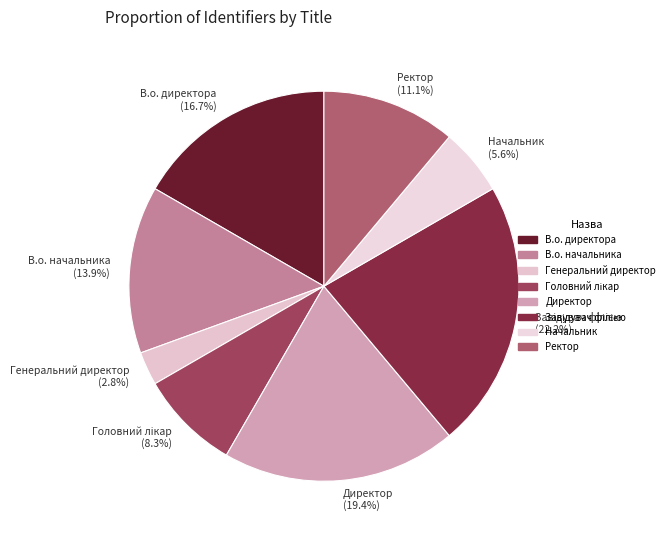

Which category has the smallest portion of the pie?

Генеральний директор